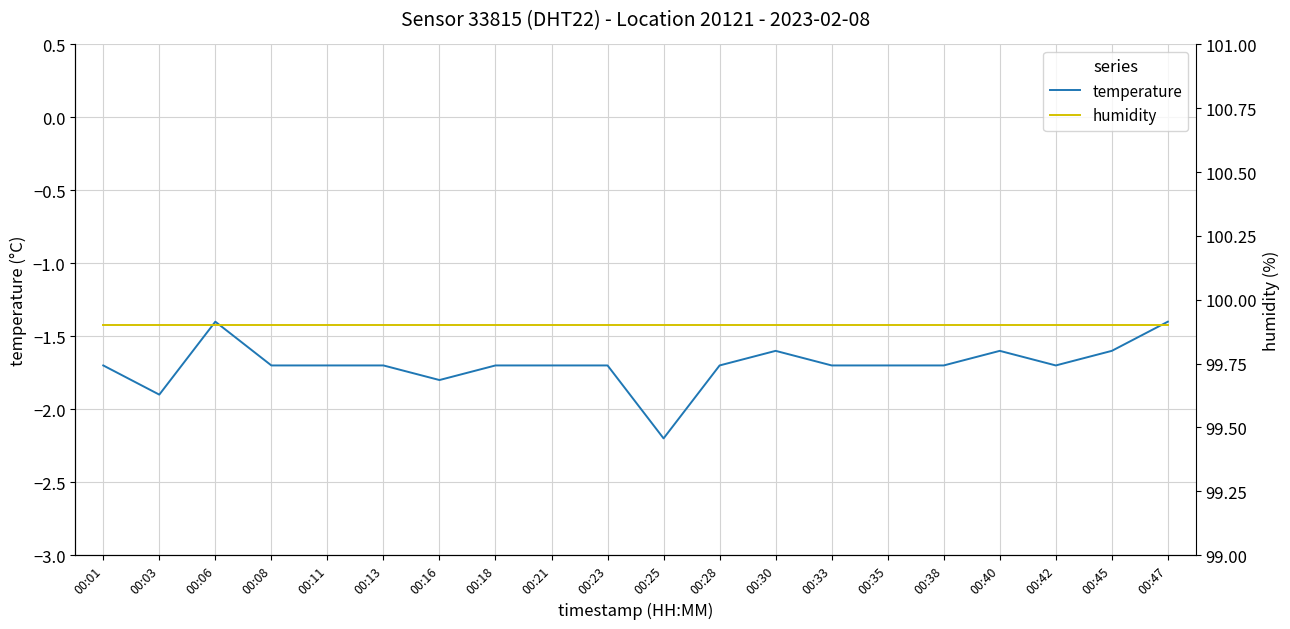

Reading left to right, what are all the values shown in this chart?

temperature: 00:01=-1.7	00:03=-1.9	00:06=-1.4	00:08=-1.7	00:11=-1.7	00:13=-1.7	00:16=-1.8	00:18=-1.7	00:21=-1.7	00:23=-1.7	00:25=-2.2	00:28=-1.7	00:30=-1.6	00:33=-1.7	00:35=-1.7	00:38=-1.7	00:40=-1.6	00:42=-1.7	00:45=-1.6	00:47=-1.4
humidity: 00:01=99.9	00:03=99.9	00:06=99.9	00:08=99.9	00:11=99.9	00:13=99.9	00:16=99.9	00:18=99.9	00:21=99.9	00:23=99.9	00:25=99.9	00:28=99.9	00:30=99.9	00:33=99.9	00:35=99.9	00:38=99.9	00:40=99.9	00:42=99.9	00:45=99.9	00:47=99.9